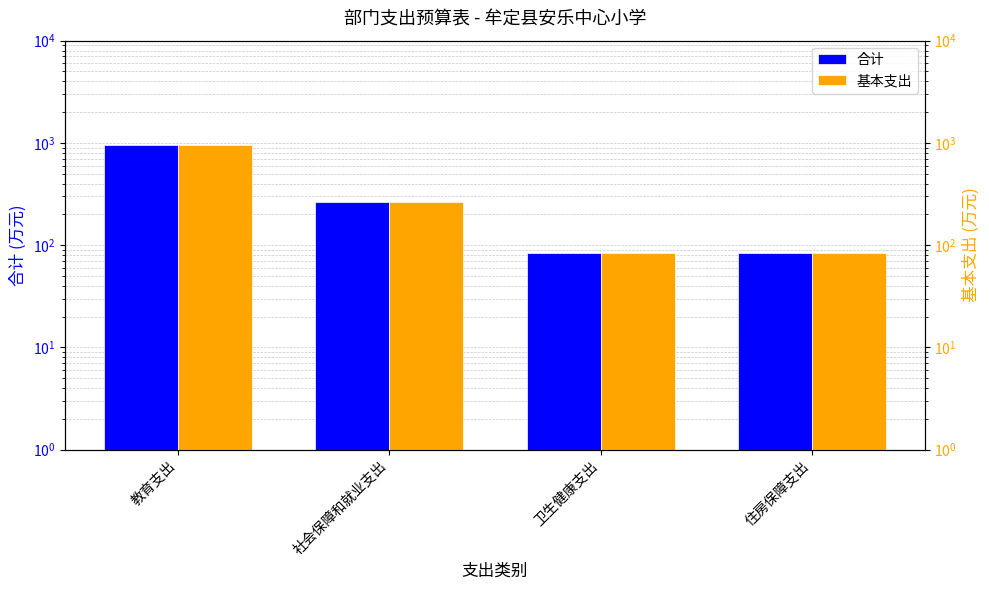

What is the sum of the 基本支出 values at 教育支出 and 社会保障和就业支出?

1228.9